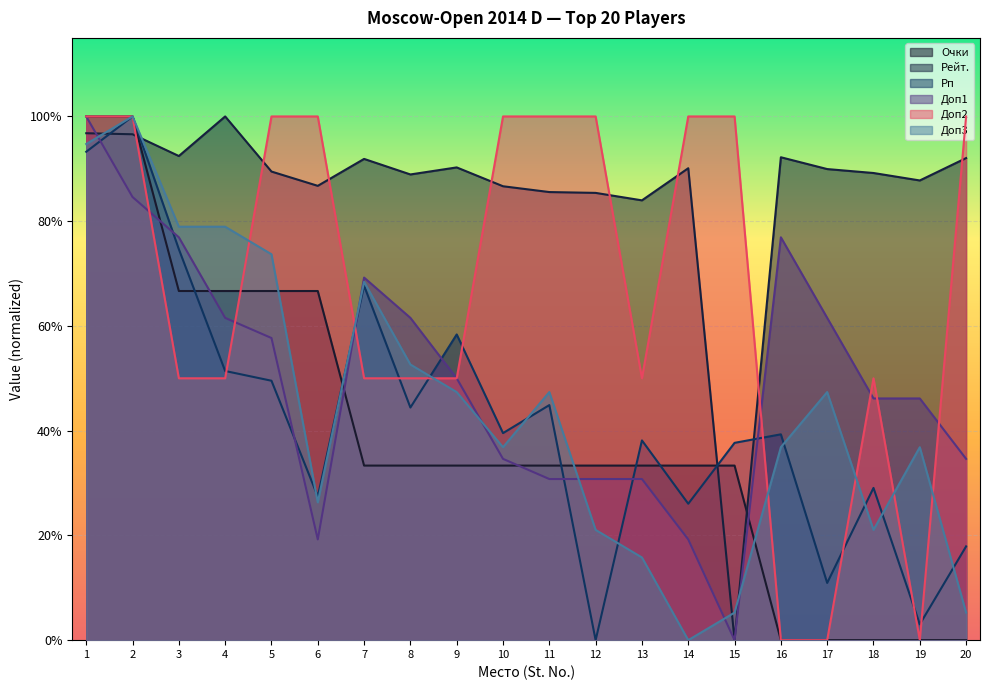

True or false: Очки has a value of 0.7 at 3.

True